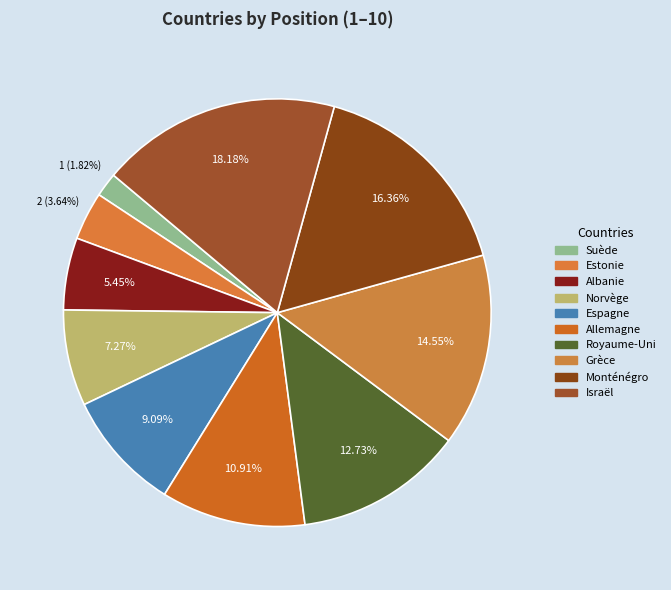

What percentage is NOT represented by Suède?

98.2%